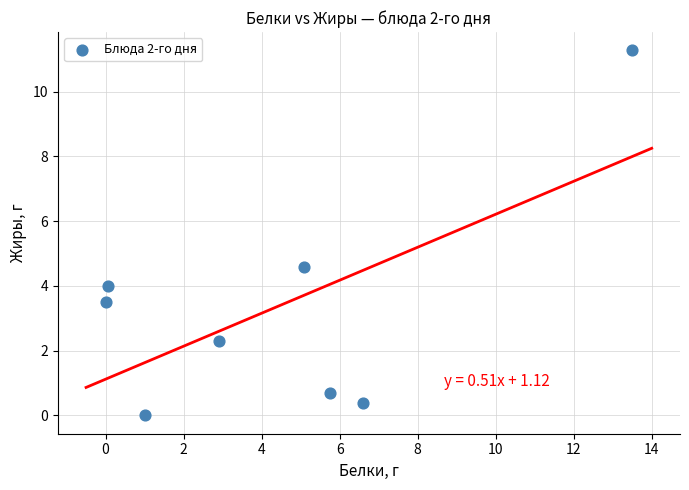

What is the average X value?

4.4